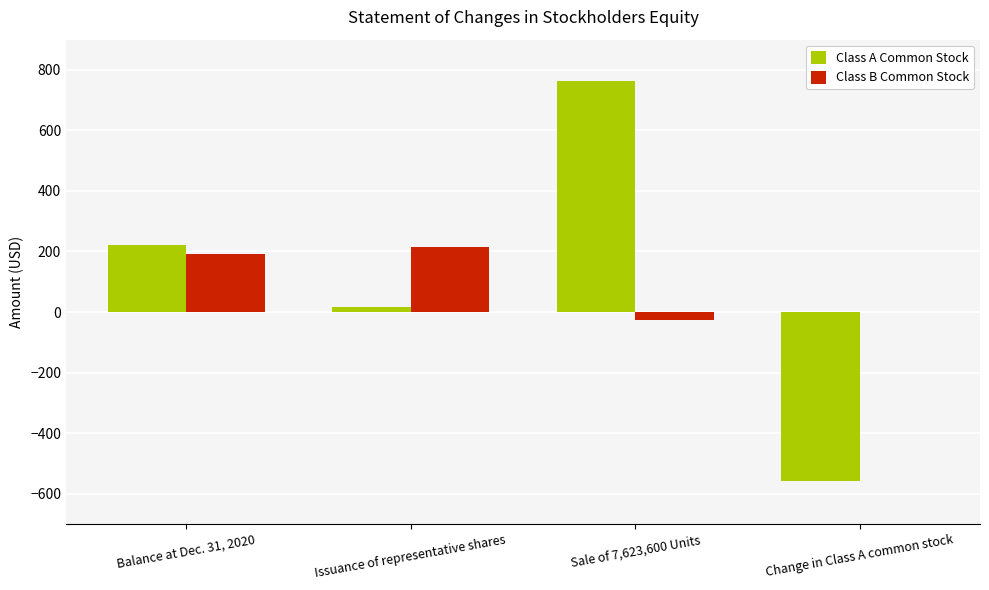

Is the value of Class A Common Stock at Sale of 7,623,600 Units greater than the value of Class B Common Stock at Sale of 7,623,600 Units?

Yes